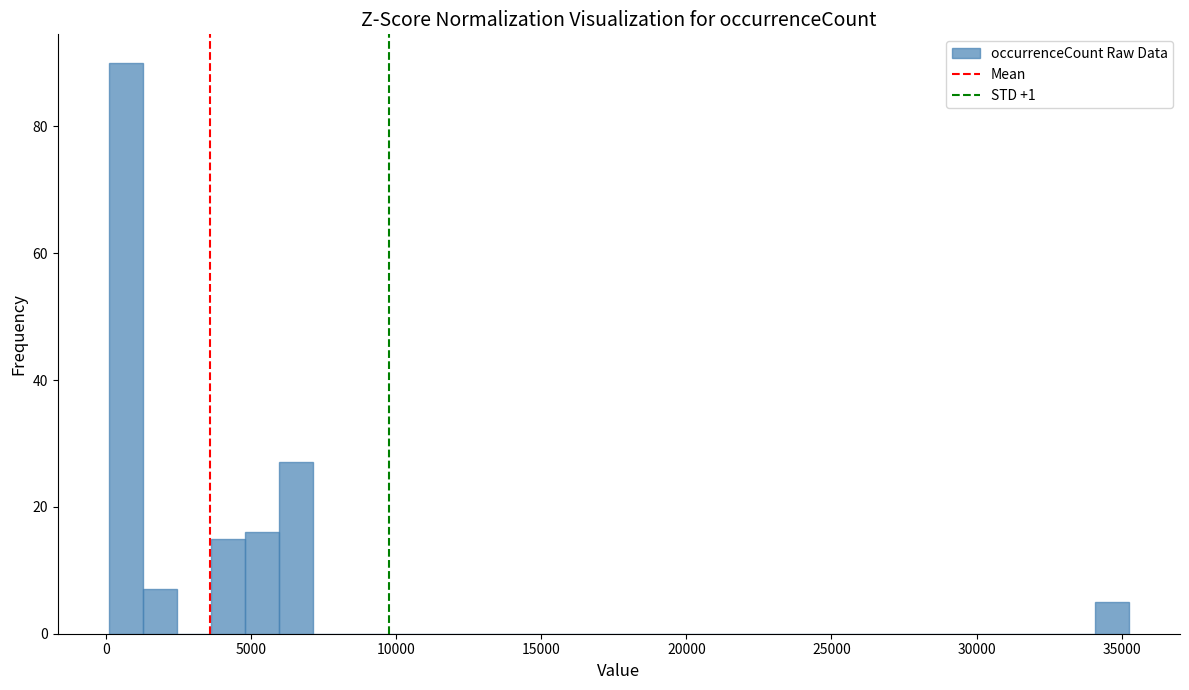

Read against the x-axis, roughly where is the centre of the tallest bar?

500